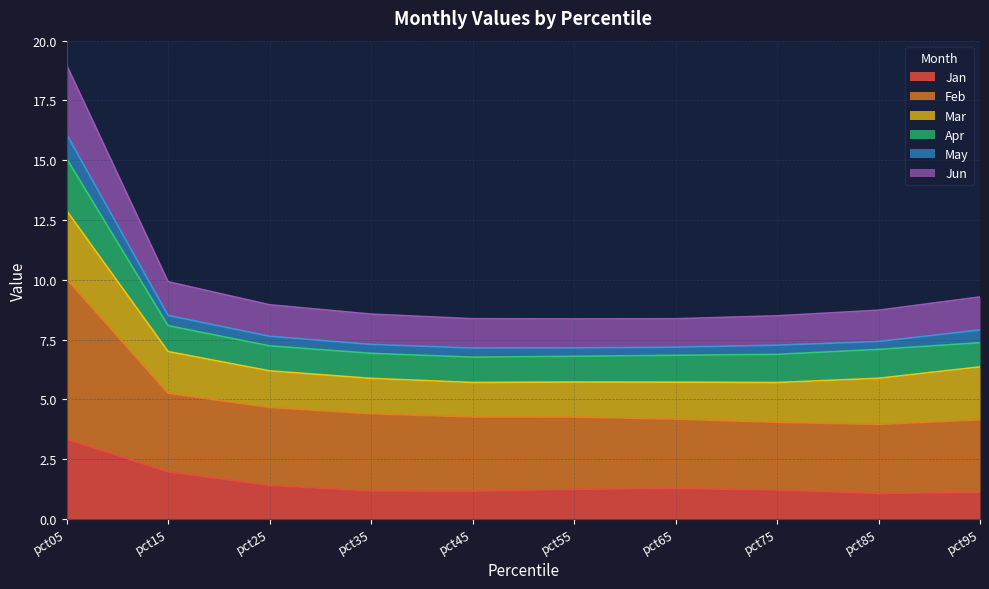

True or false: Jan has a value of 0.5 at pct95.

False